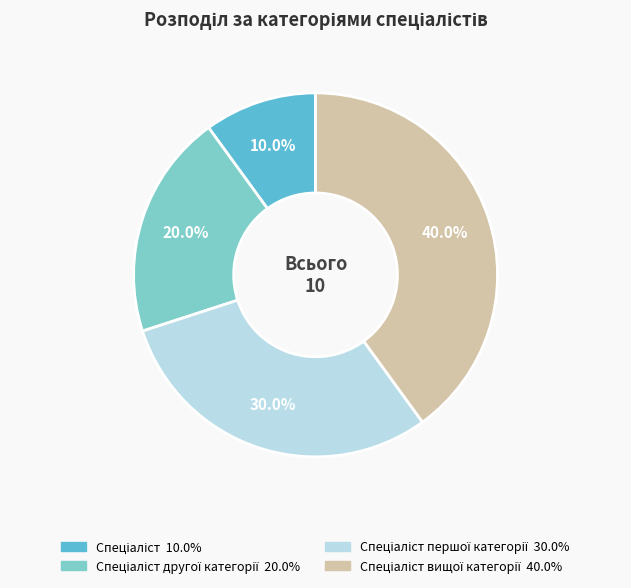

Does any single category account for the majority?

No